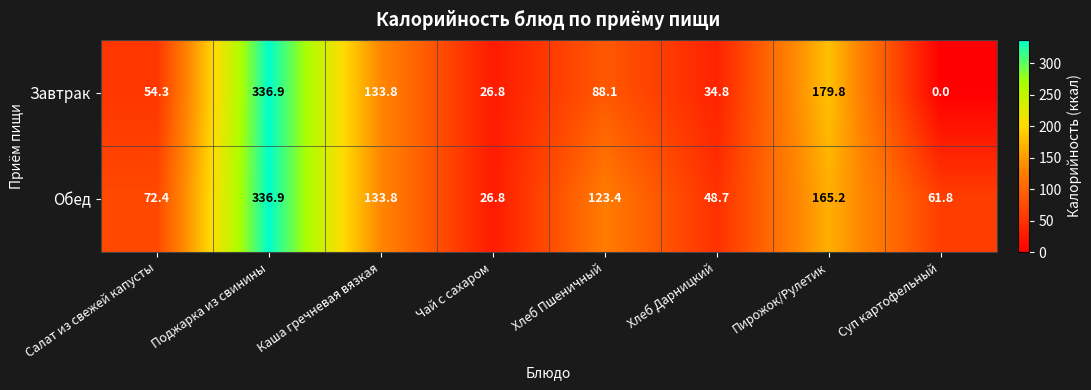

What is the average value of the Обед series?

121.1